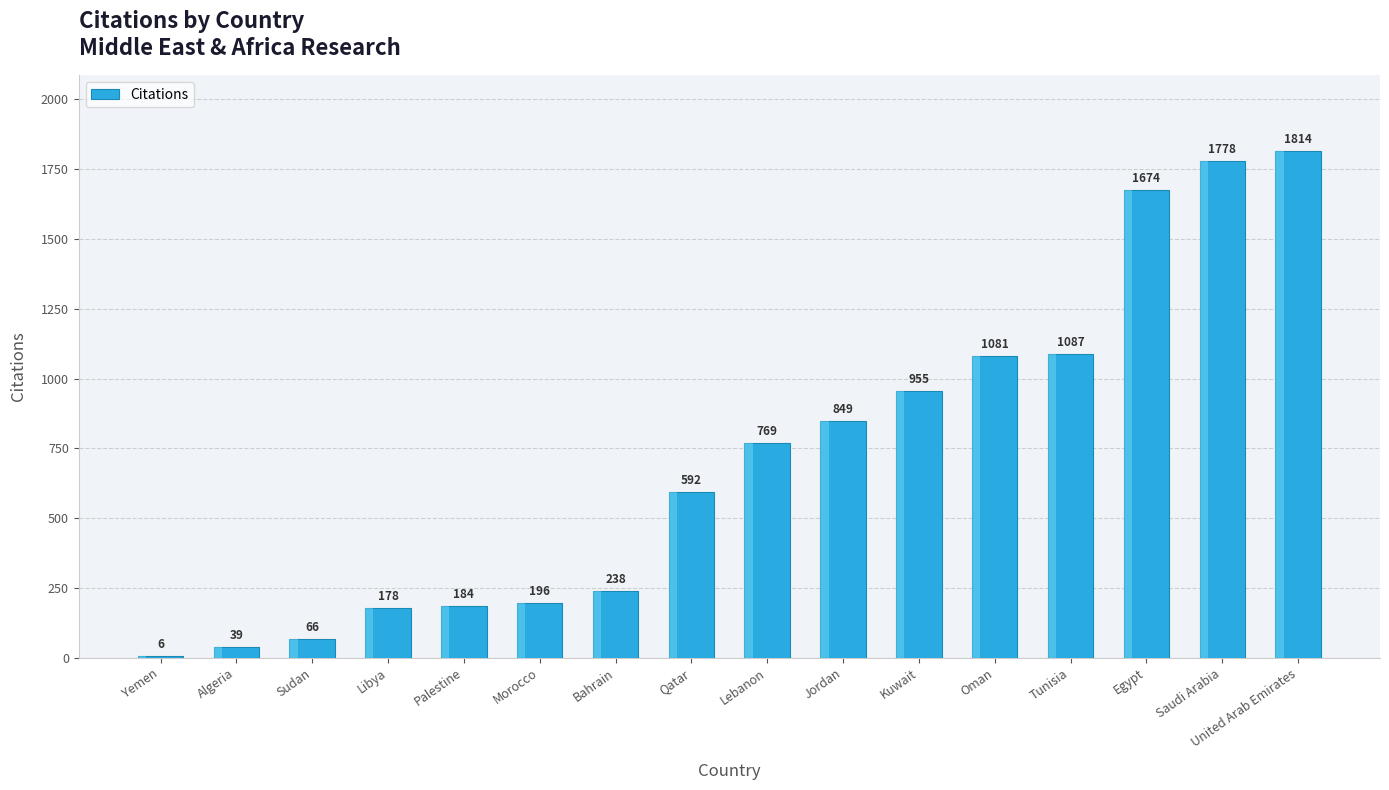

Does the chart contain stacked bars?

No